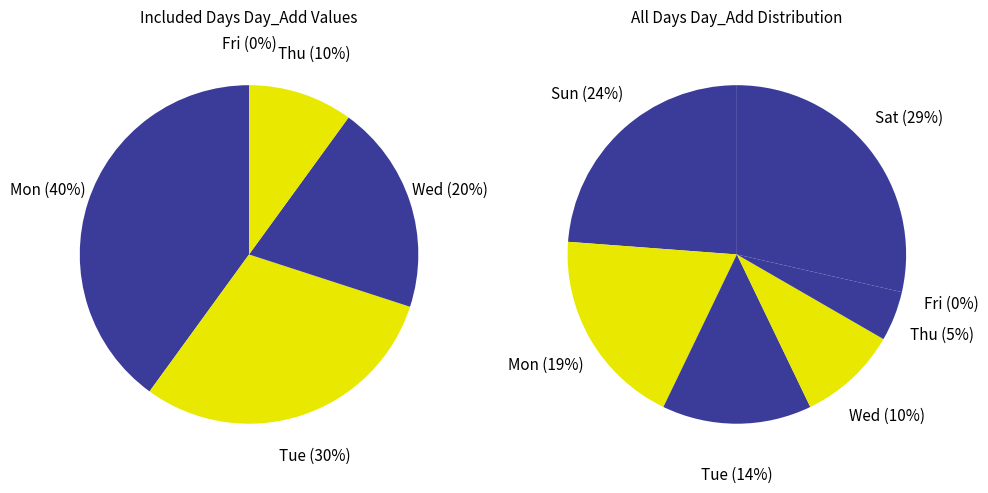

Is there a majority slice in this chart?

No